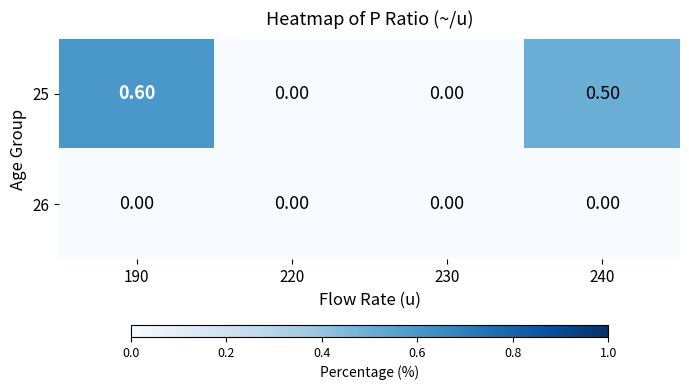

What is the total value across all series at 190?

0.6